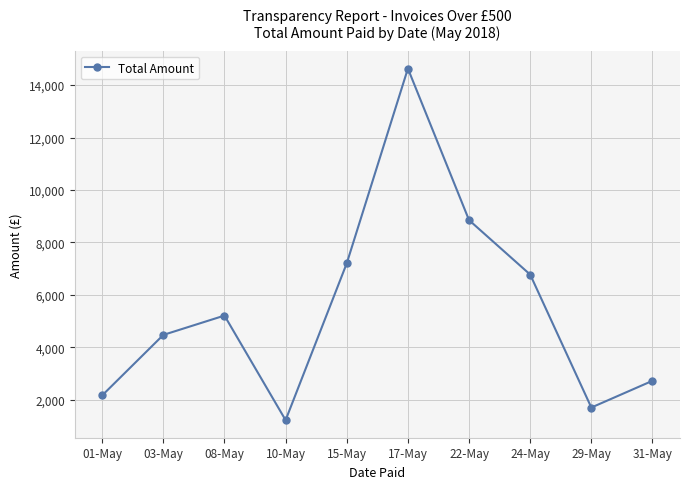

What is the label of the 4th point from the left?

10-May